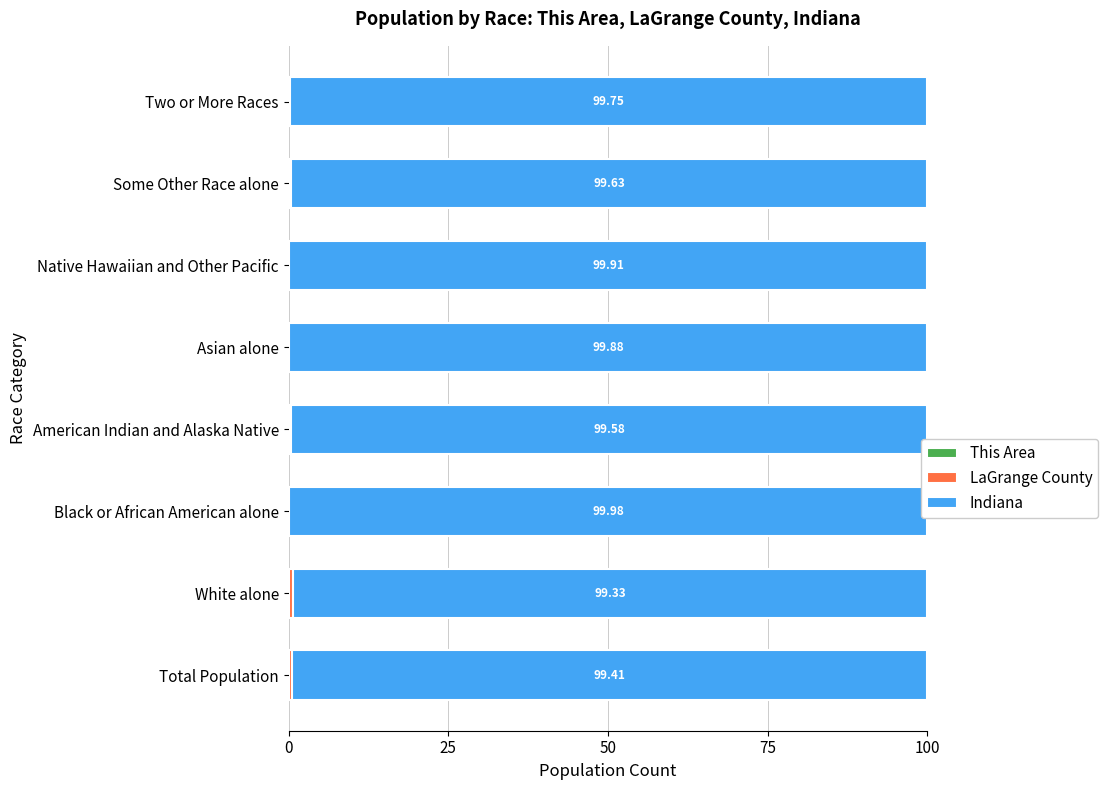

Reading right to left, transcribe all the data shown in this chart.

This Area: 0.0	0.0	0.0	0.0	0.0	0.0	0.0	0.0
LaGrange County: 0.2	0.4	0.1	0.1	0.4	0.0	0.7	0.6
Indiana: 99.8	99.6	99.9	99.9	99.6	100.0	99.3	99.4